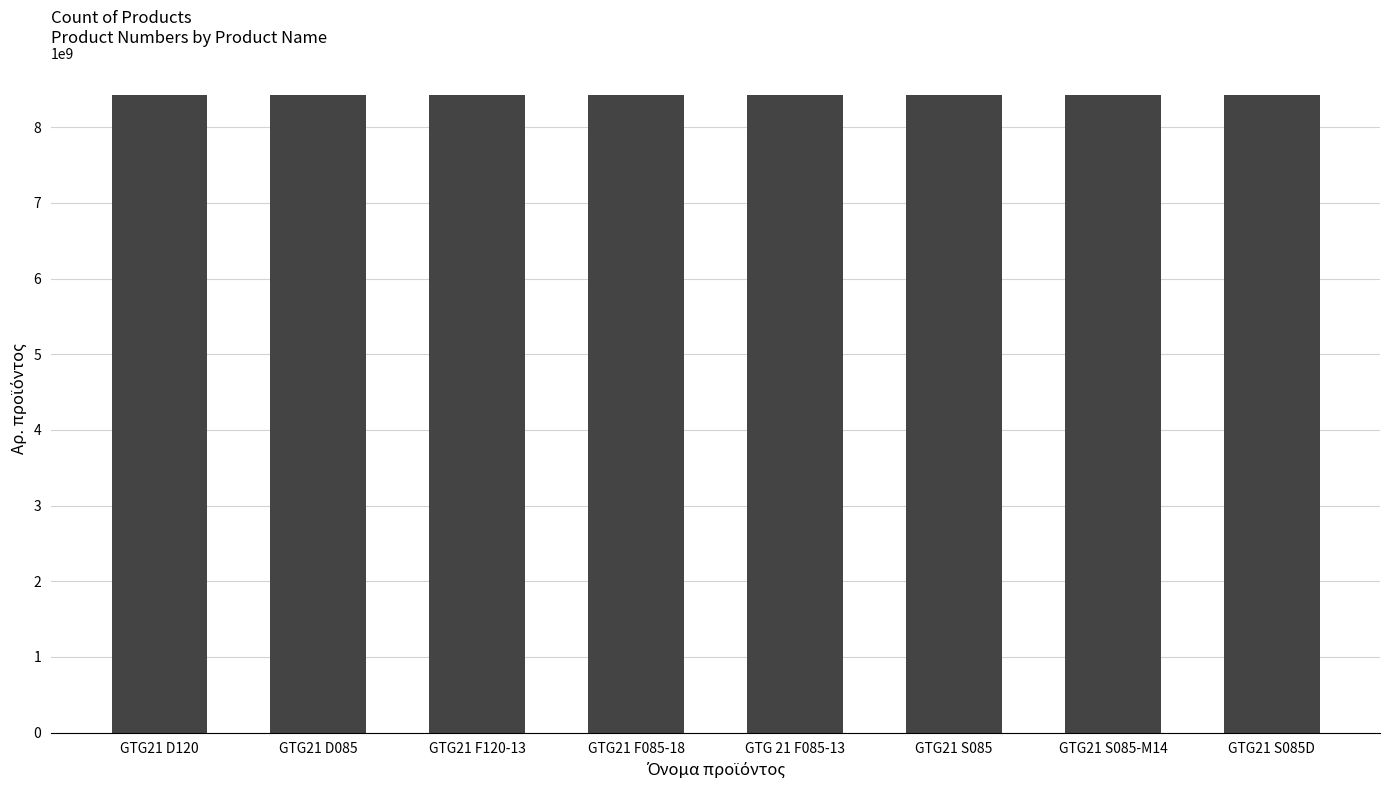

What is the value of the 1st bar from the left?

8423080000